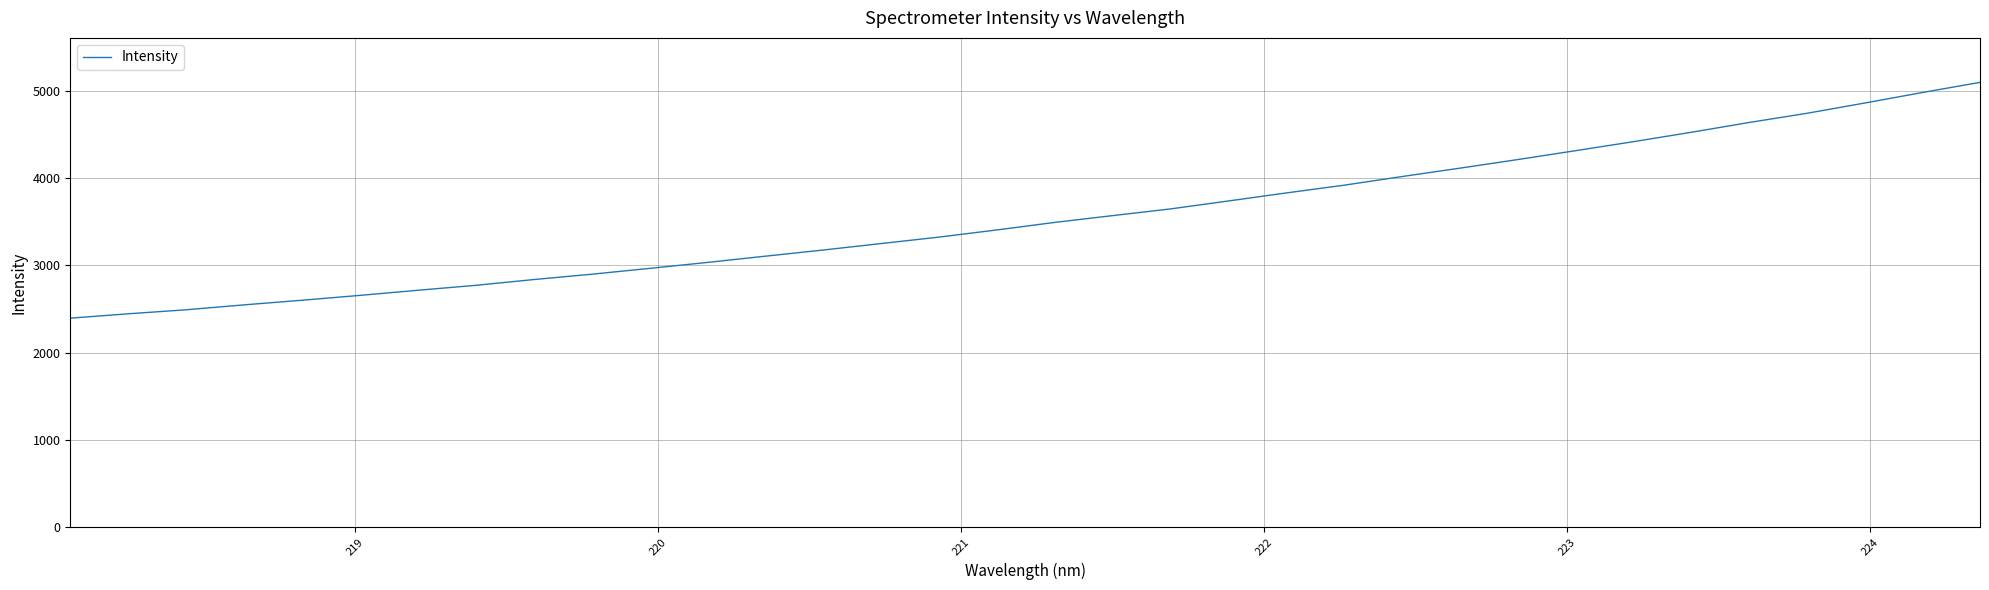

What is the difference between the maximum and minimum values?

2701.5